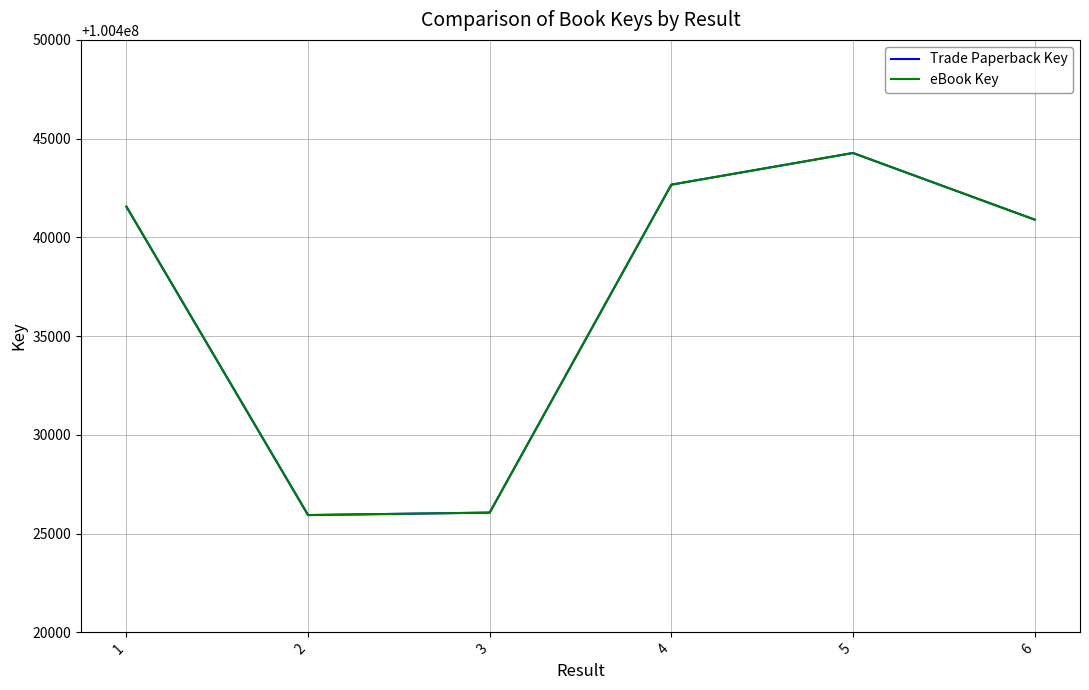

Reading right to left, list all the values displayed in this chart.

Trade Paperback Key: 6=100440900	5=100444273	4=100442669	3=100426063	2=100425938	1=100441555
eBook Key: 6=100440900	5=100444273	4=100442669	3=100426063	2=100425938	1=100441555